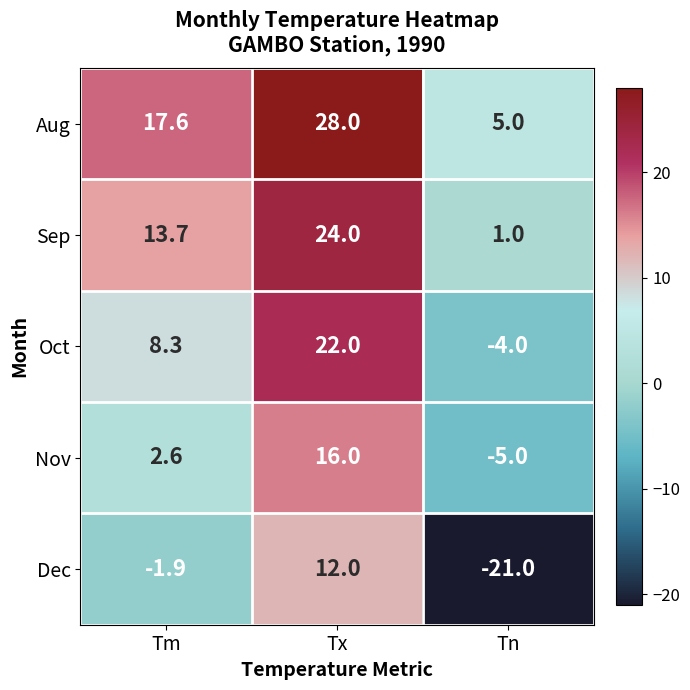

At which category is the sum across all series the highest?

Tx